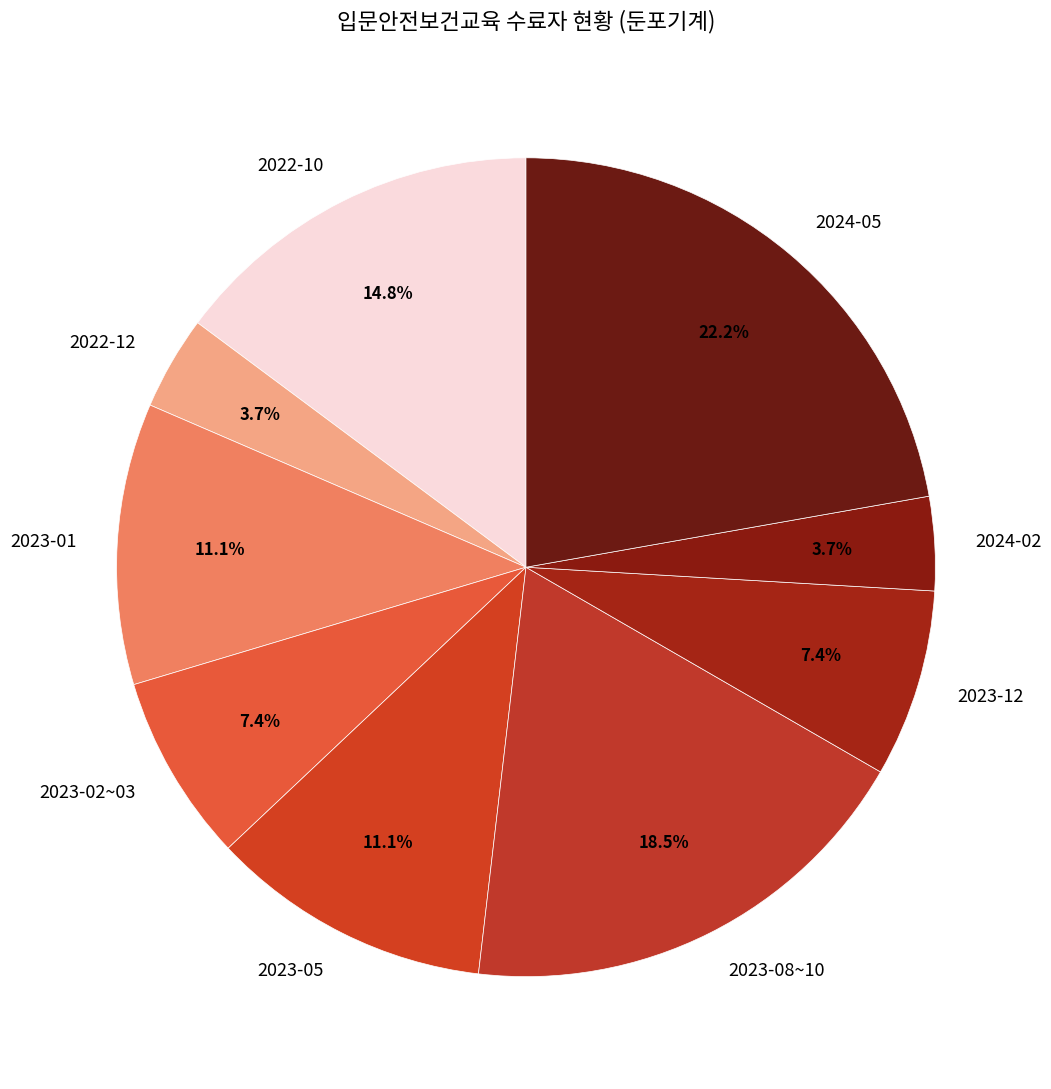

Which category has the biggest portion of the pie?

2024-05